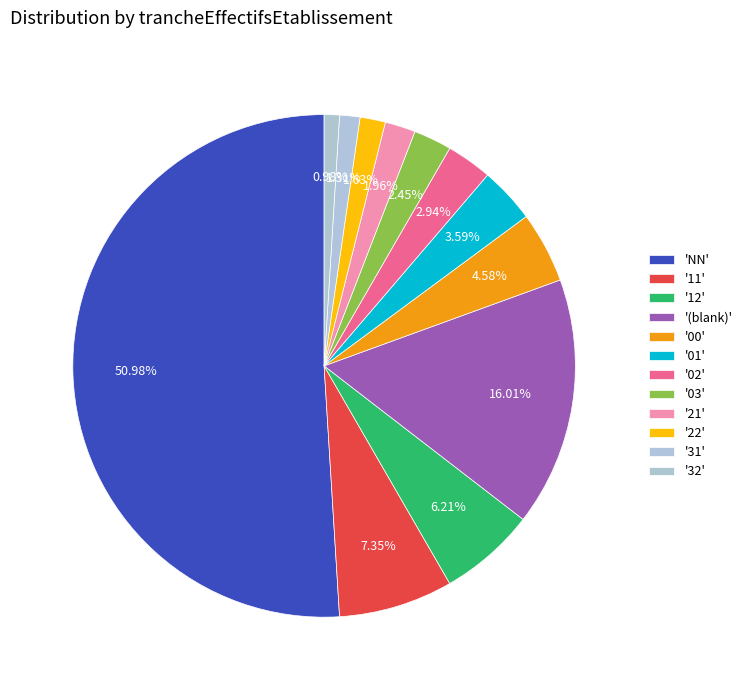

Count the number of slices in the pie.

12